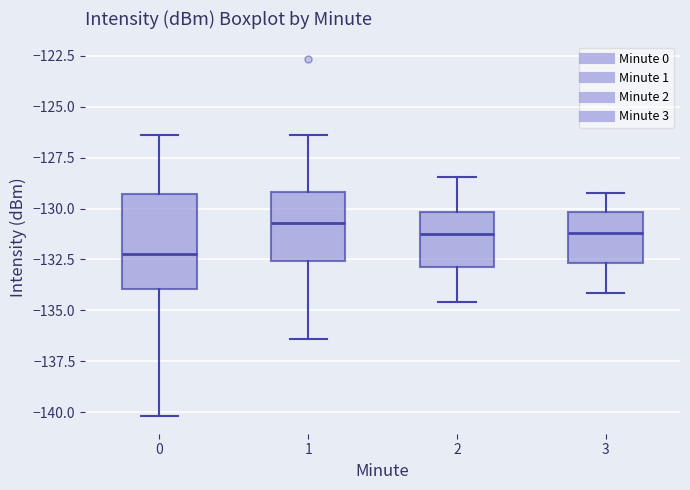

Where is the lower edge of the box at x = 2 on the y-axis? The values are not printed on the chart, so give them approximately, as read against the axis.

-133.0